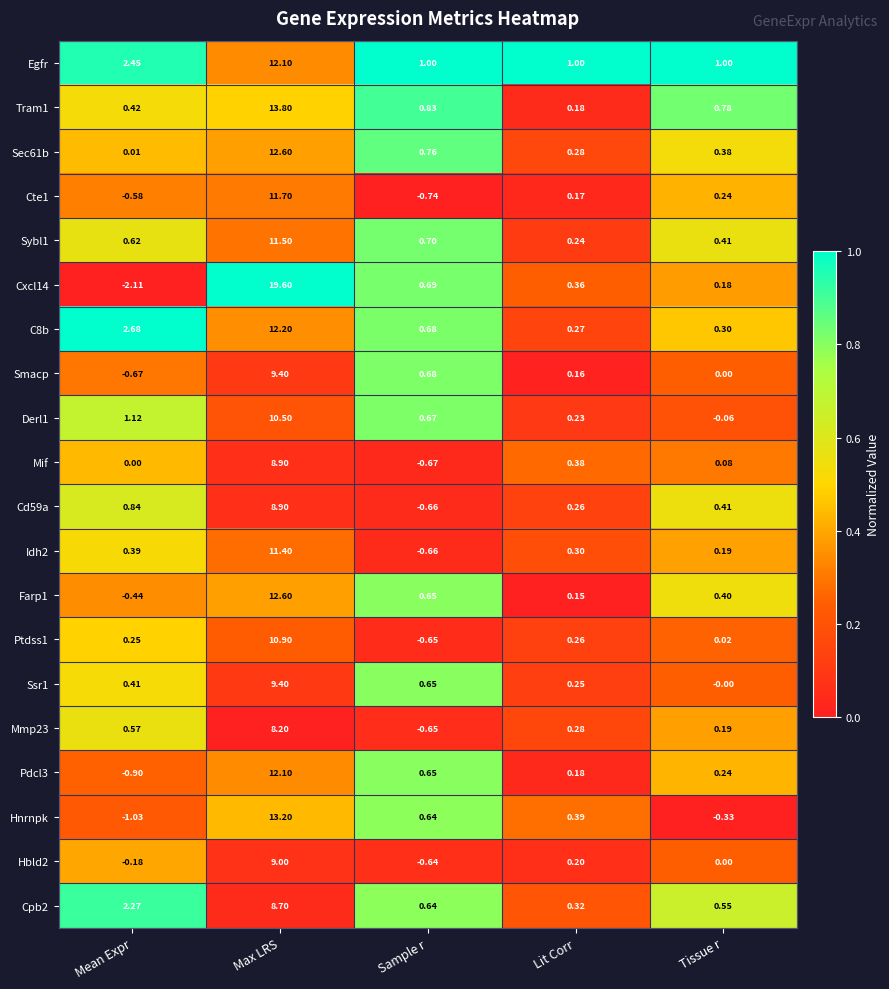

At which label does Cd59a first exceed 0?

Mean Expr